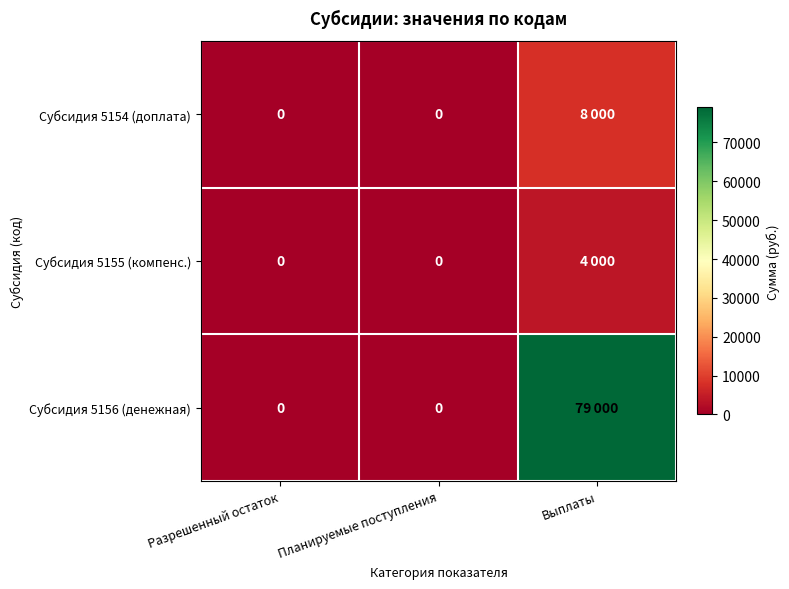

What is the difference between the Субсидия 5156 (денежная) values at Планируемые поступления and Выплаты?

79000